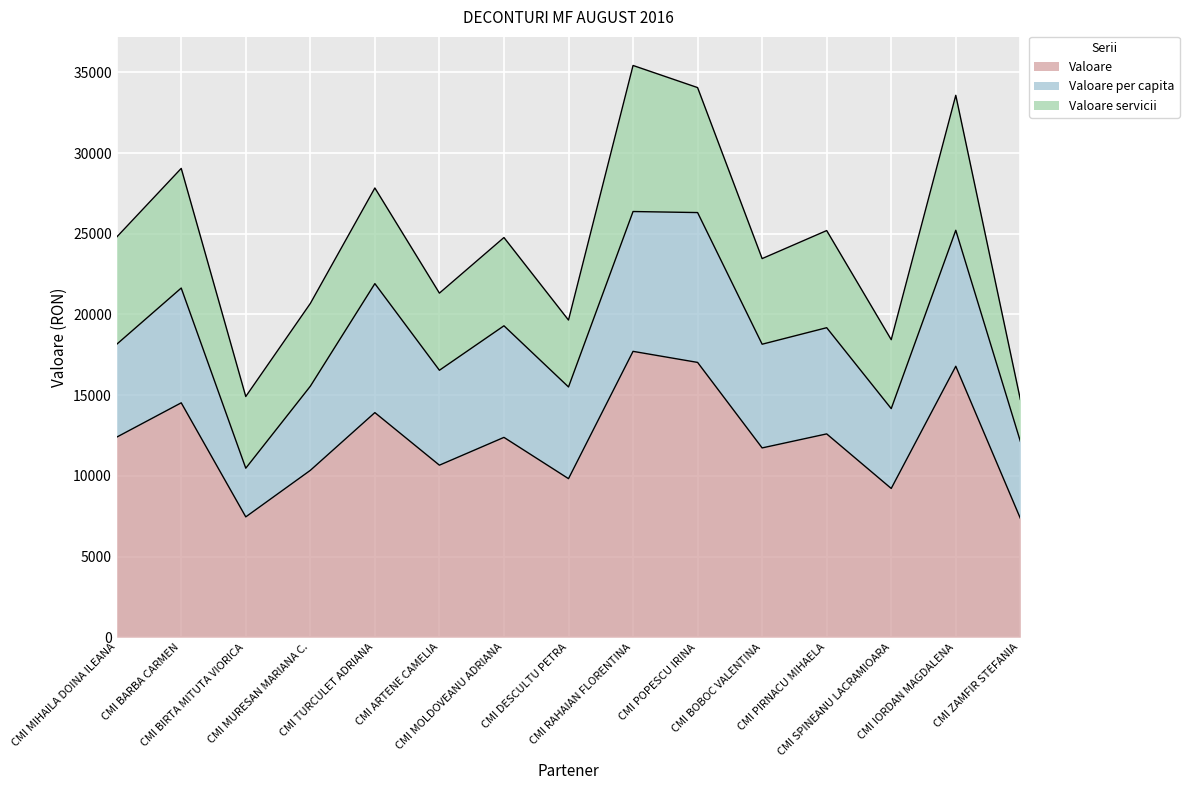

What is the sum of all Valoare values?

183955.6